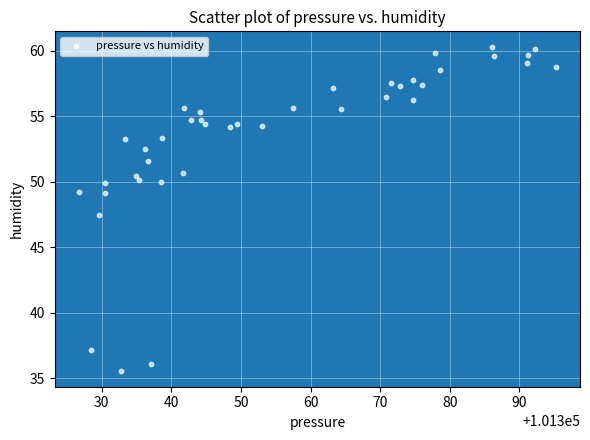

What Y value in the scatter plot is closest to 47?

47.4